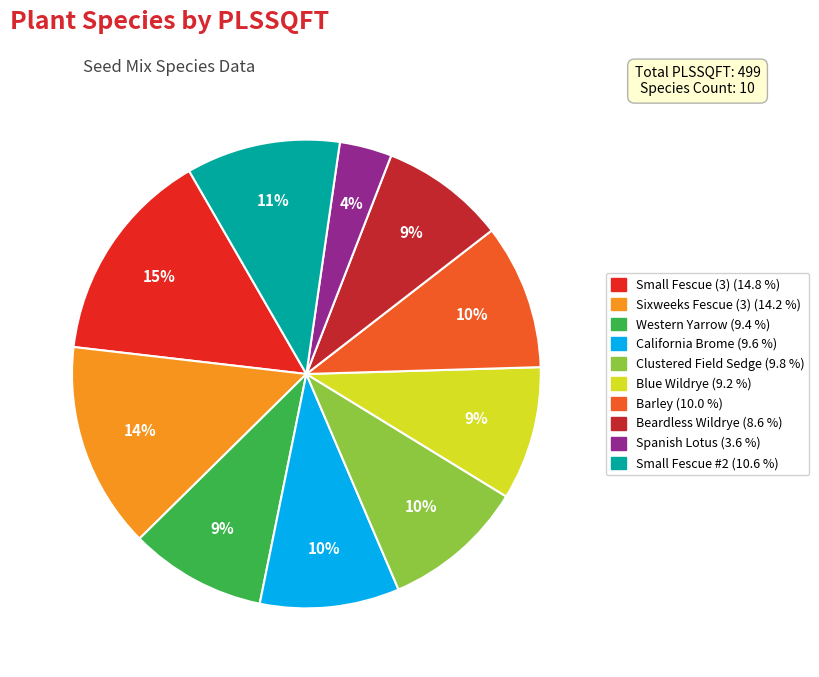

How many slices are in this pie chart?

10